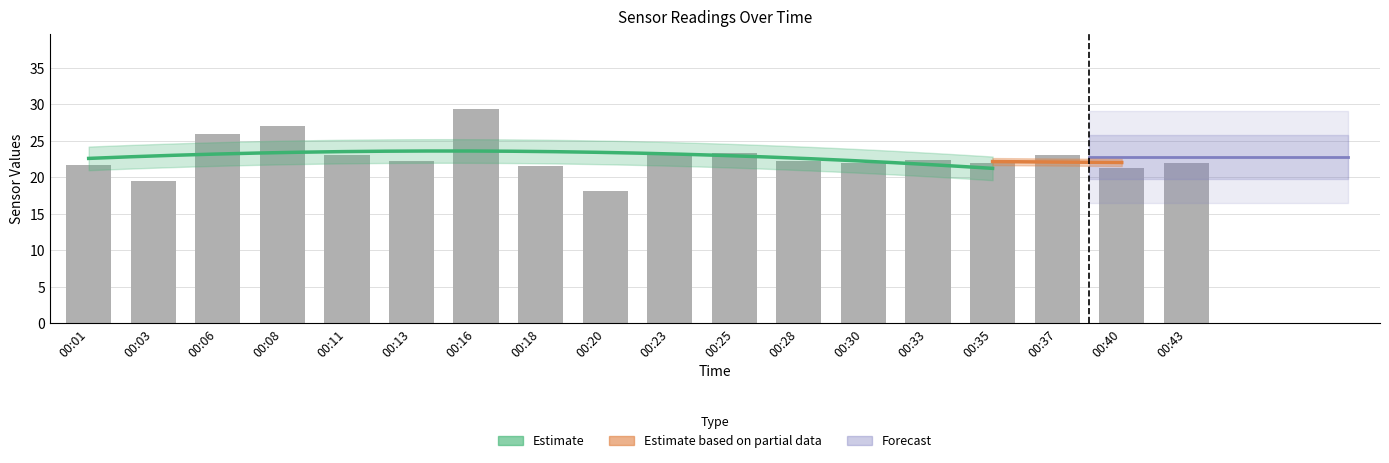

True or false: BME280_temperature has a value of 37.6 at 00:06.

False